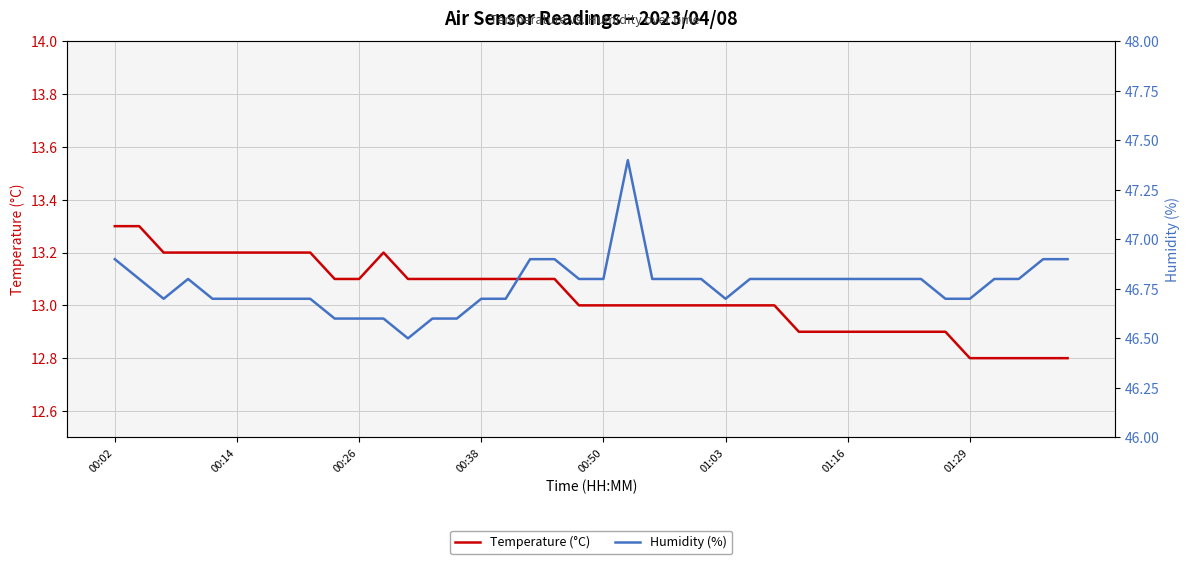

At how many categories does at least one series exceed 38?

40